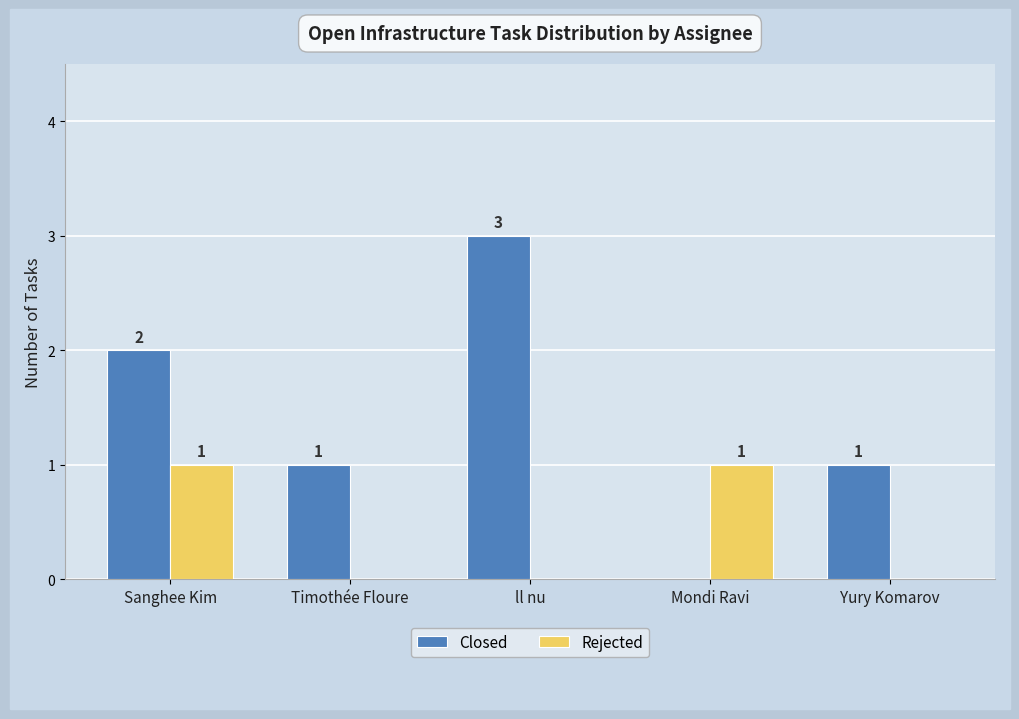

Between ll nu and Yury Komarov, which series saw the biggest shift?

Closed